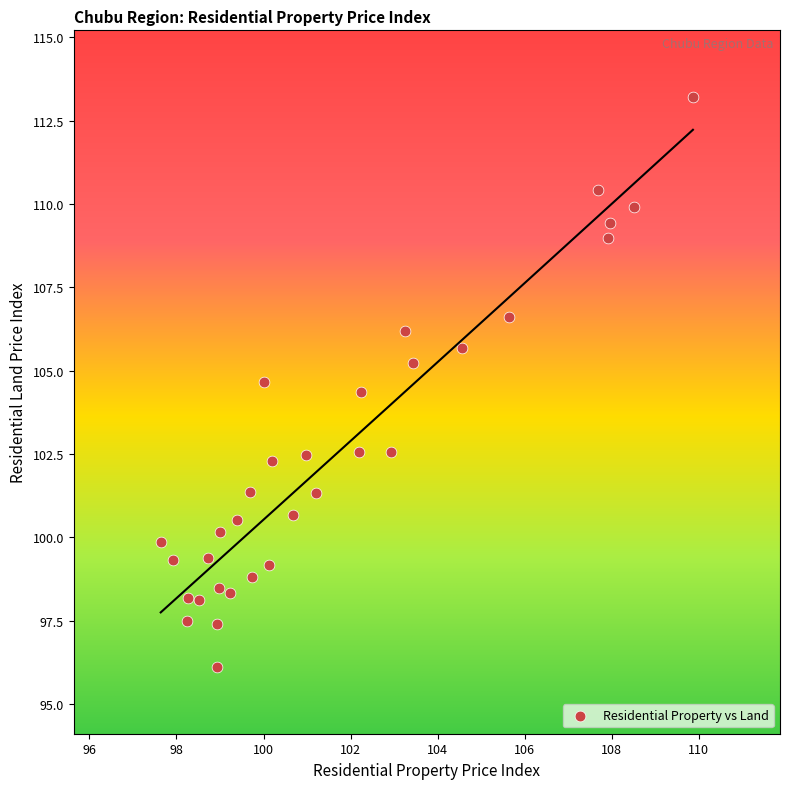

What is the range of Y values (max minus min)?

17.1